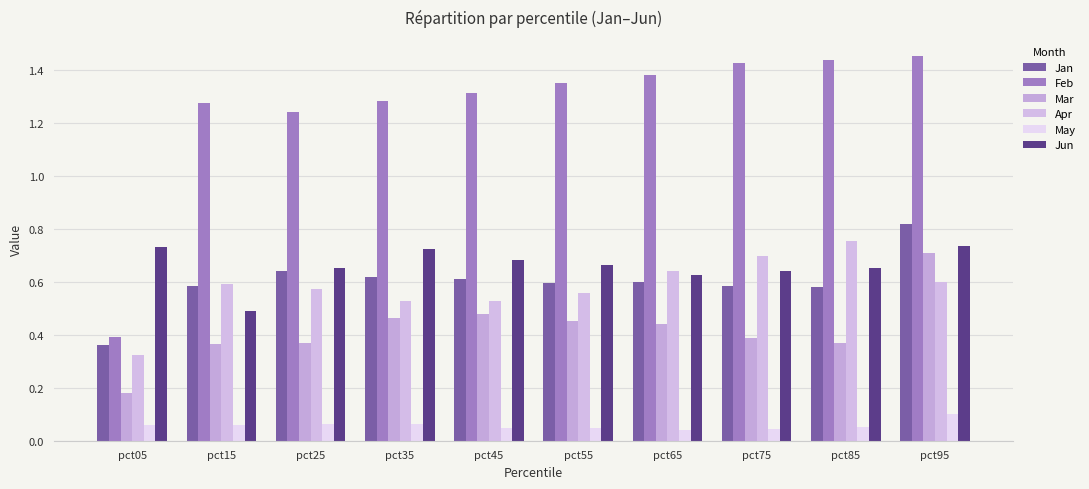

What are all the series names shown in the legend?

Jan, Feb, Mar, Apr, May, Jun